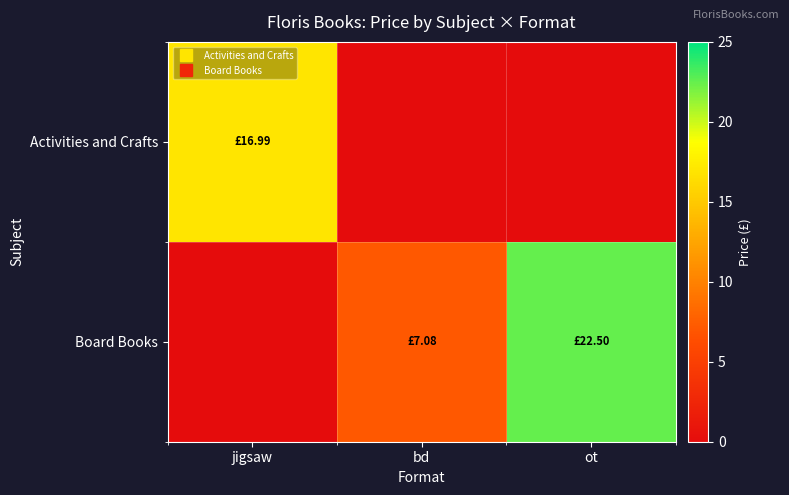

How many data points does each series have?

3